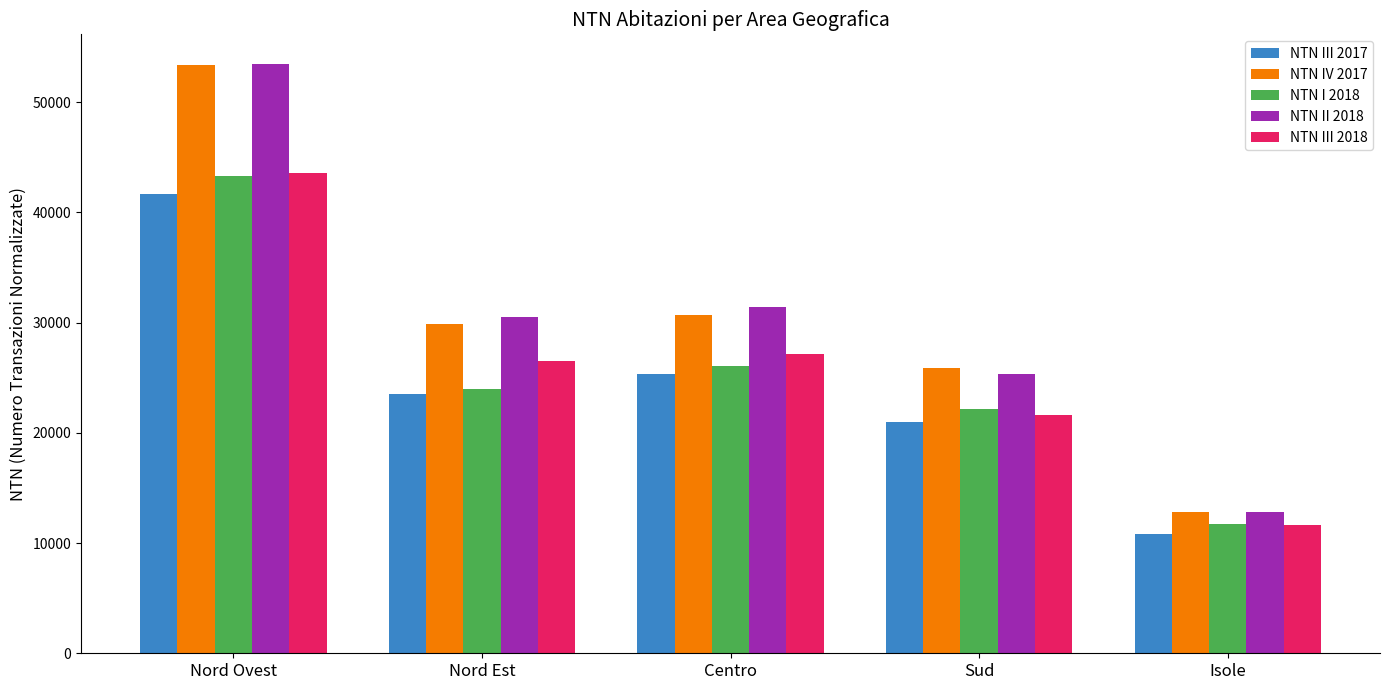

The NTN I 2018 series shows 11731.2 at Isole. True or false?

True